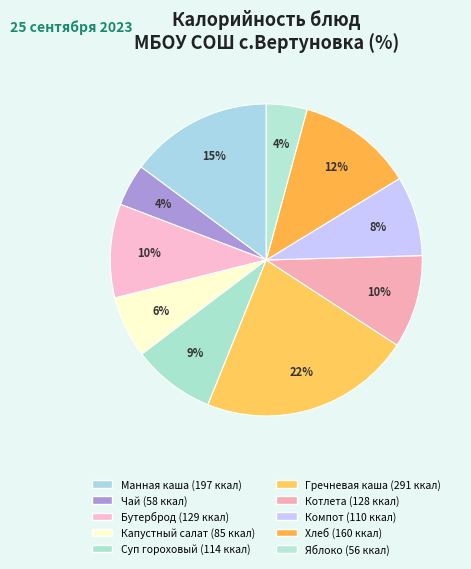

Count the number of slices in the pie.

10